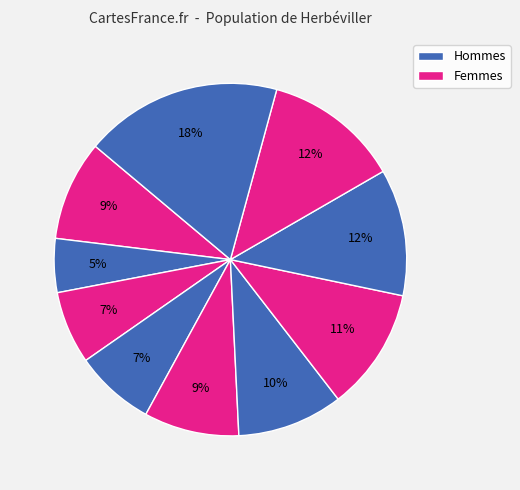

Count the number of slices in the pie.

10